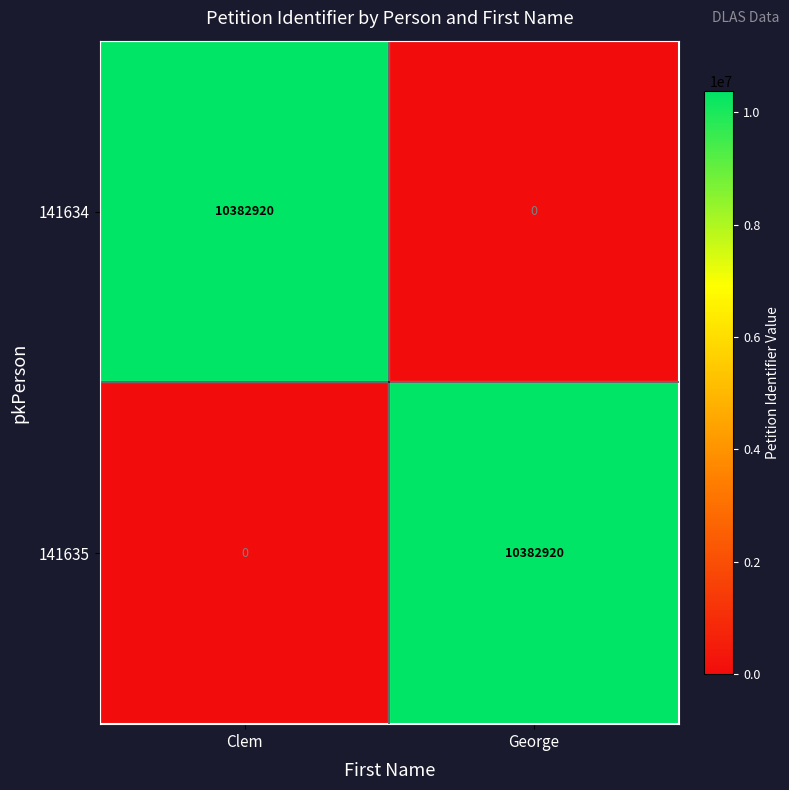

What is the spread (max minus min) of values at George?

10382920